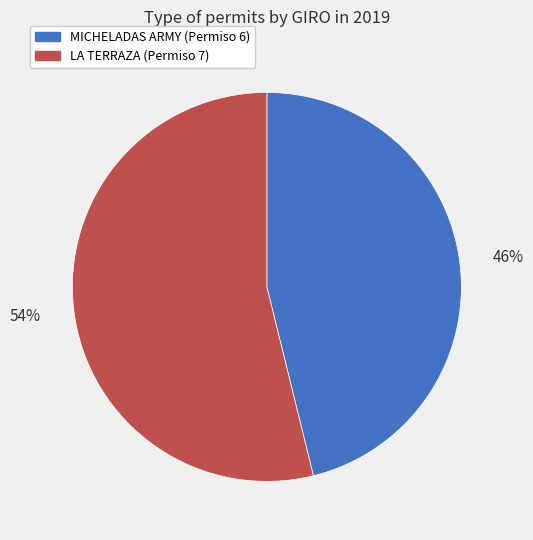

What percentage is the MICHELADAS ARMY (Permiso 6) slice, to the nearest percent?

46%